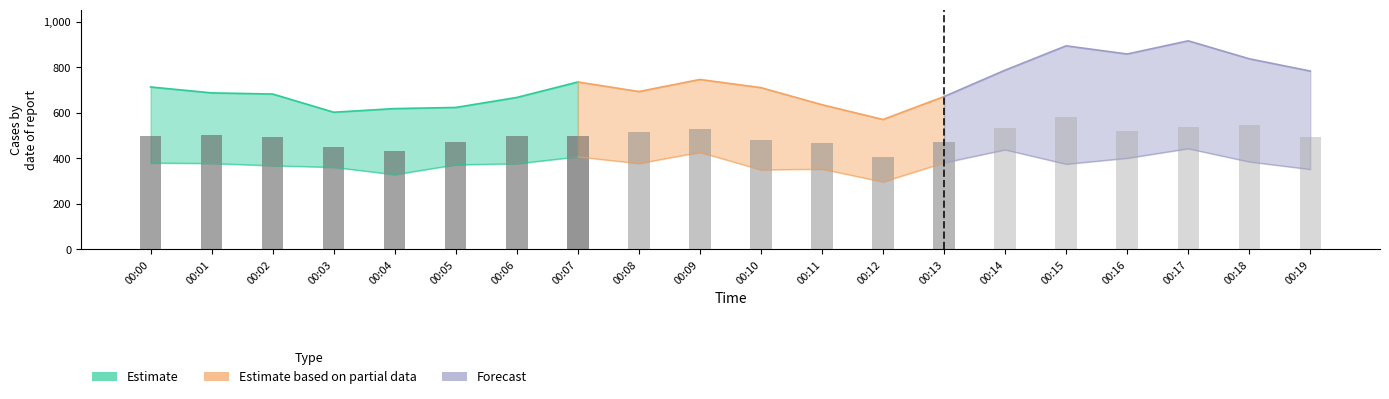

Where does the data first go above 497?

00:00